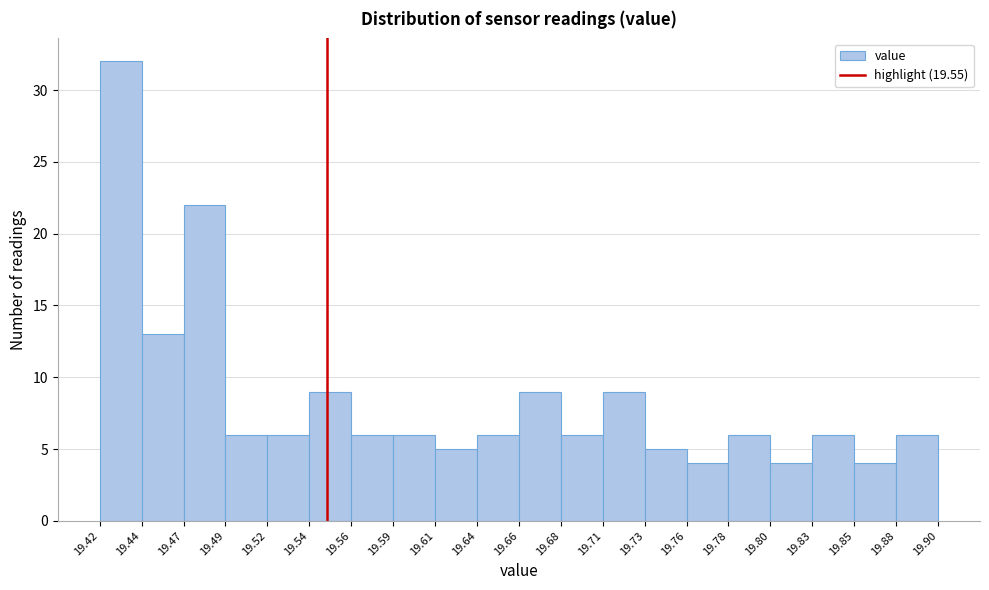

Which range on the x-axis has the tallest bar?

19.42 to 19.44